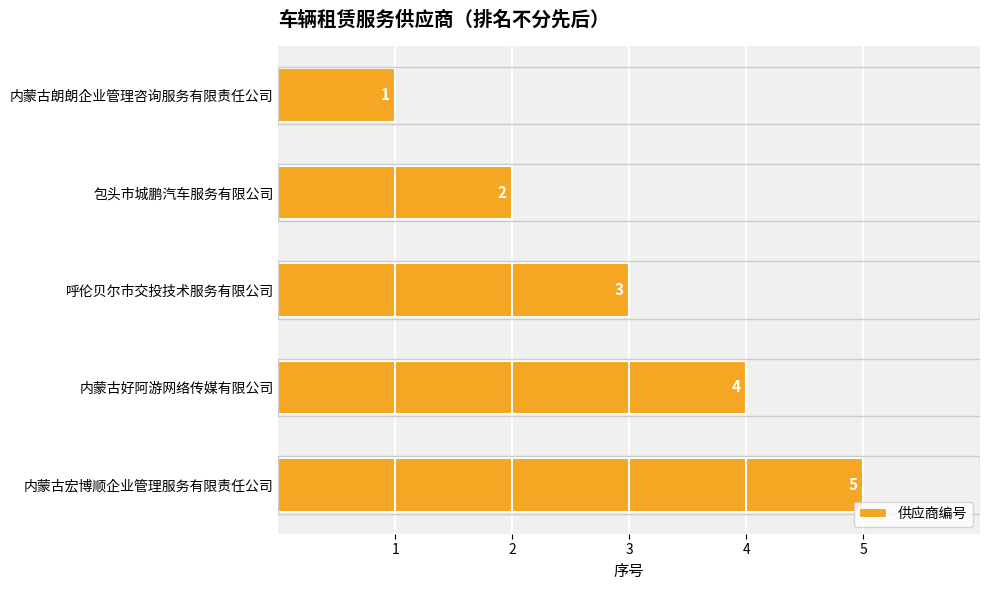

What is the value of the 4th bar from the top?

4